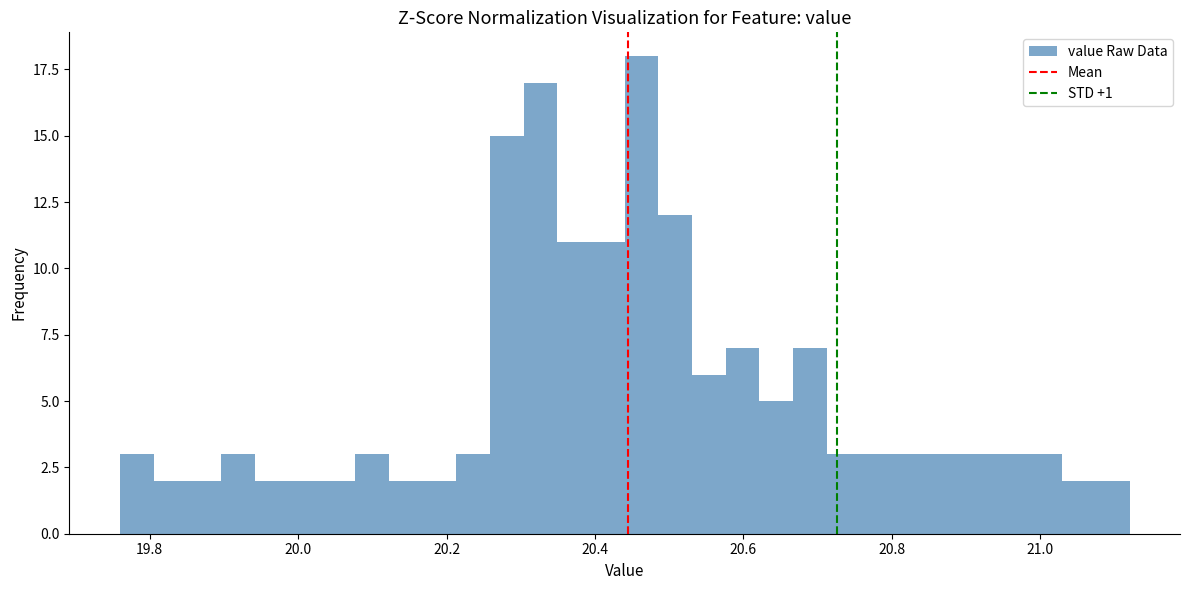

Around what value on the x-axis is the tallest bar? Give the approximate position of its centre, as read against the axis.

20.46